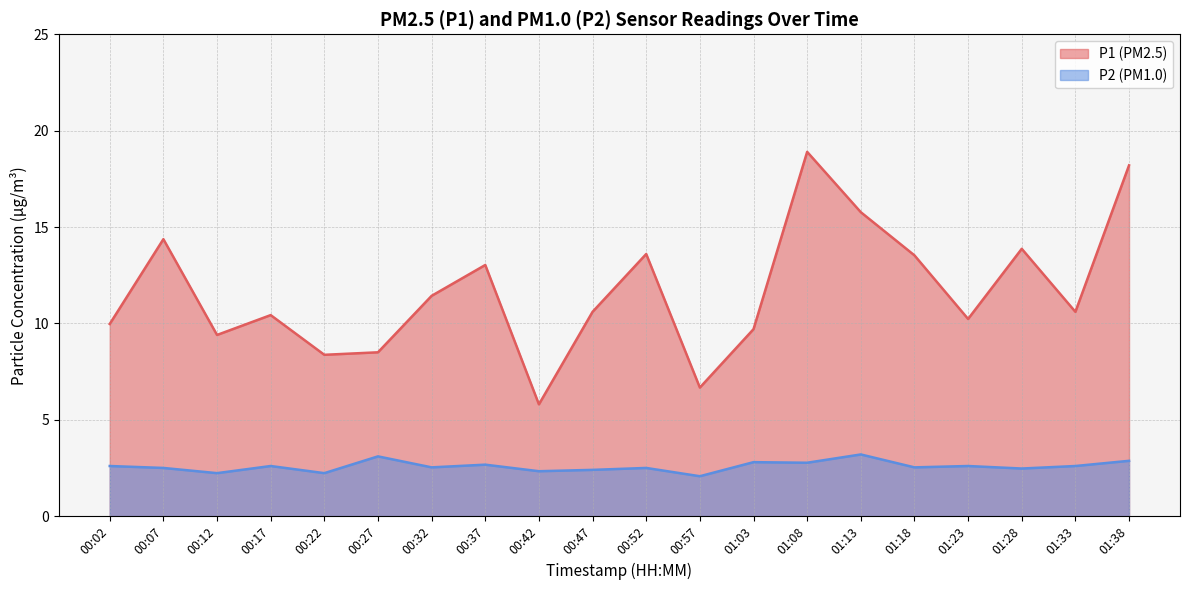

Where is the first local maximum for P1?

00:07